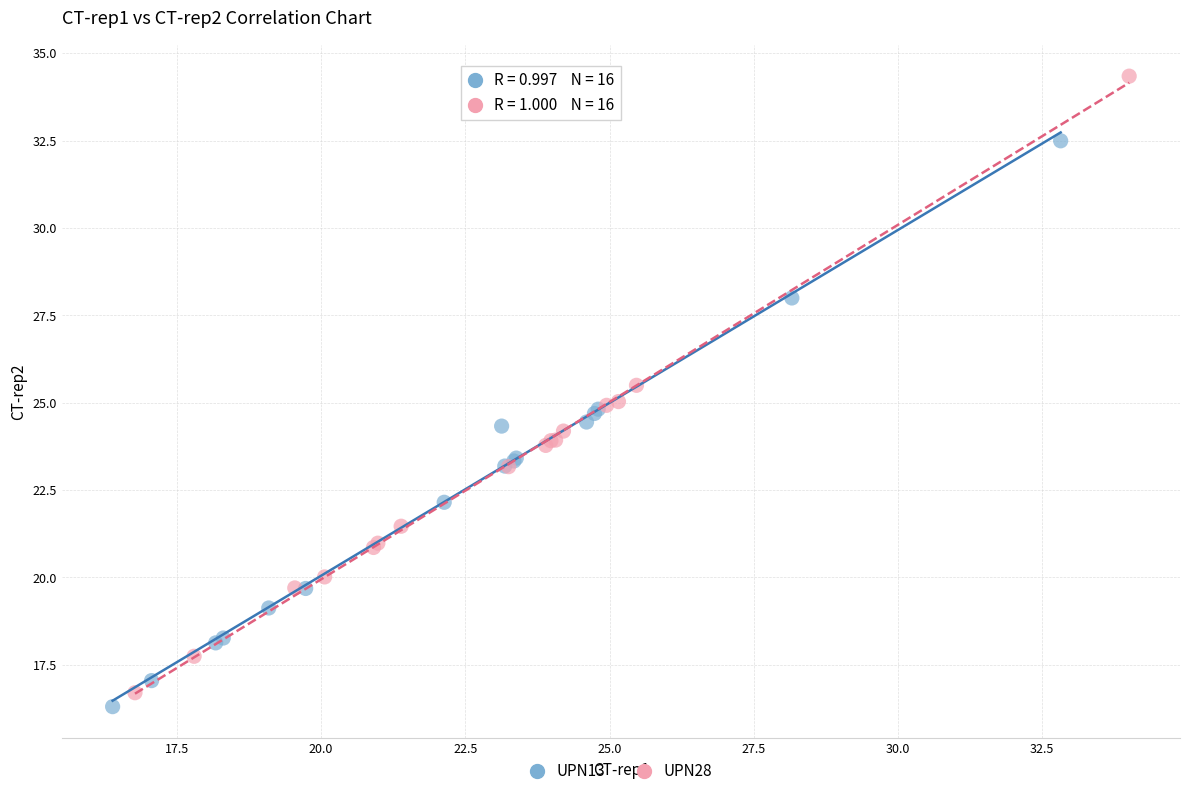

Which series has the largest Y range (max minus min)?

UPN28